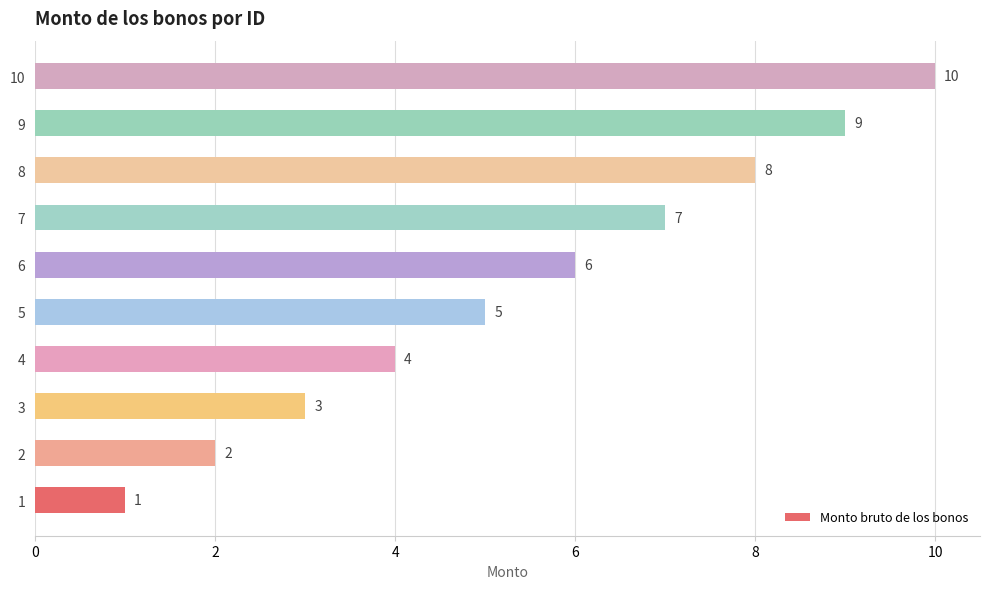

What is the difference between the second highest and second lowest values?

7